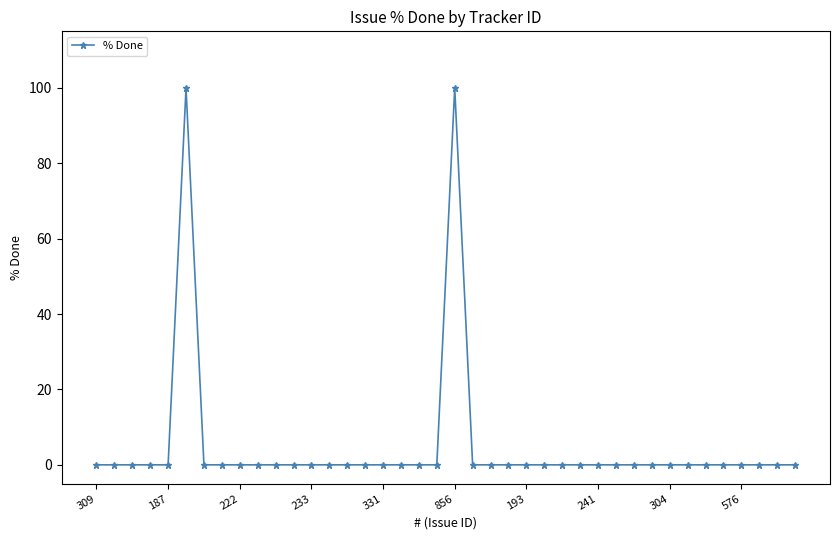

What is the greatest value displayed?

100